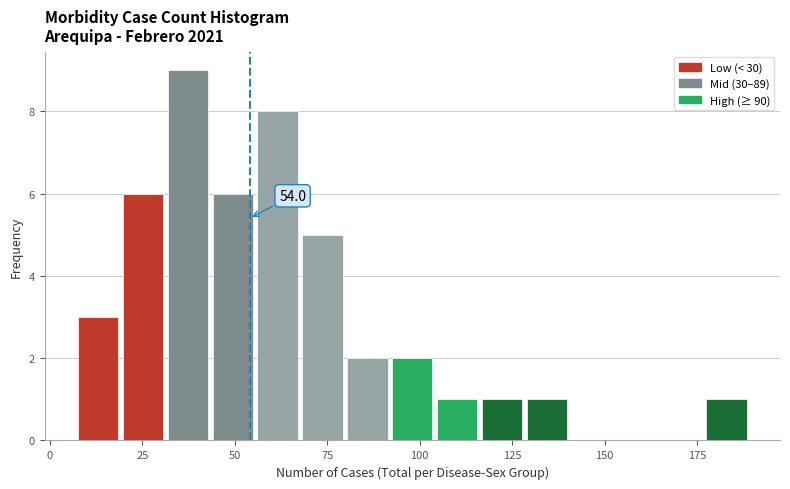

Around what value on the x-axis is the tallest bar? Give the approximate position of its centre, as read against the axis.

35